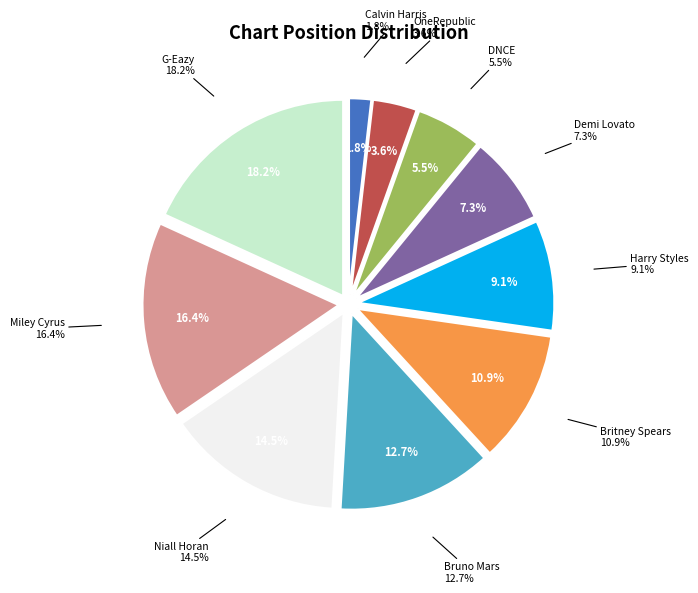

Which slice is the largest?

G-Eazy